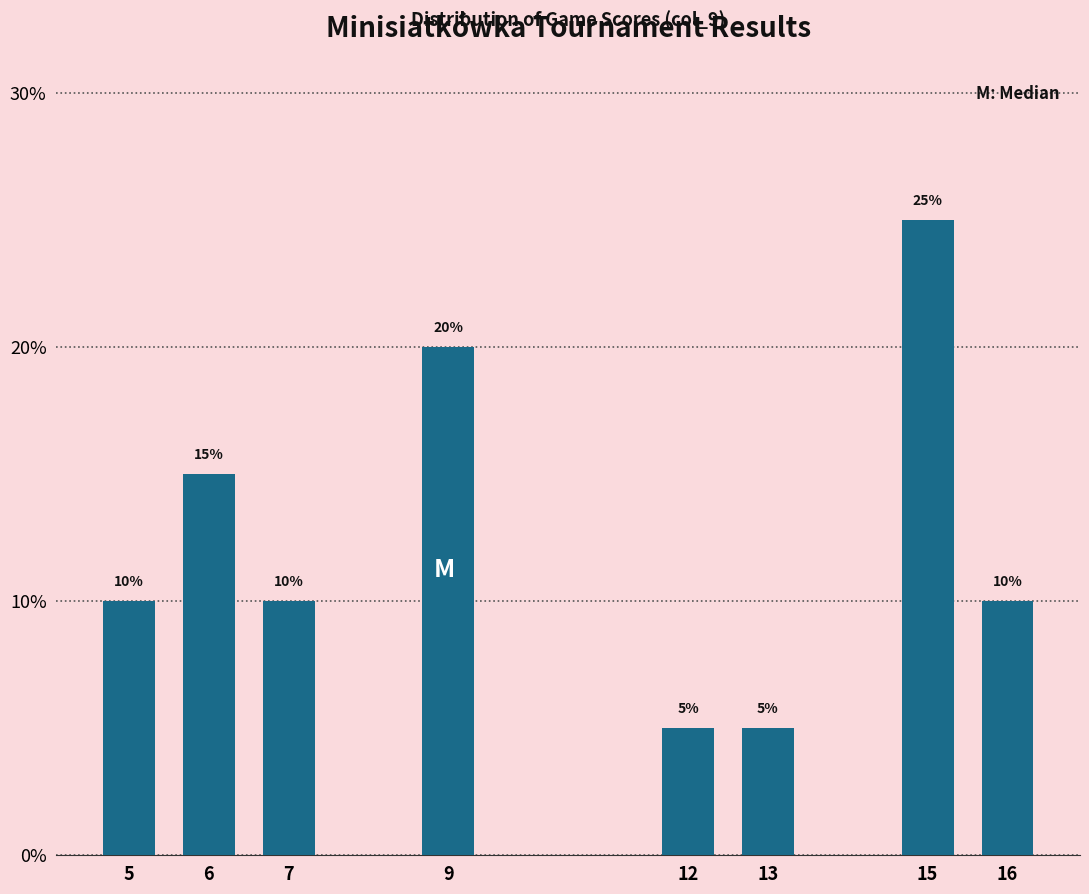

Reading left to right, extract all data points from this chart.

5=10	6=15	7=10	9=20	12=5	13=5	15=25	16=10